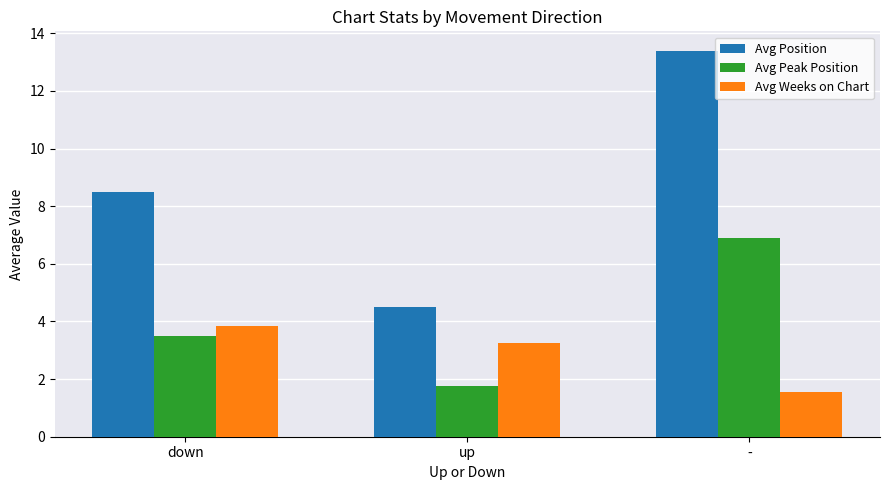

At which label is Avg Peak Position closest to 4?

down